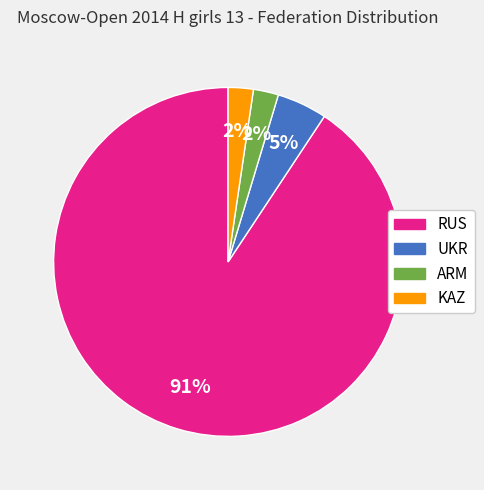

Count the number of slices in the pie.

4